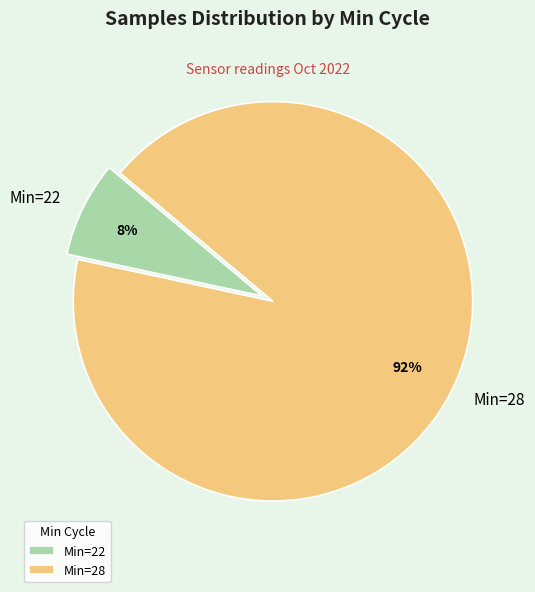

To the nearest percent, what is the average slice percentage?

50%